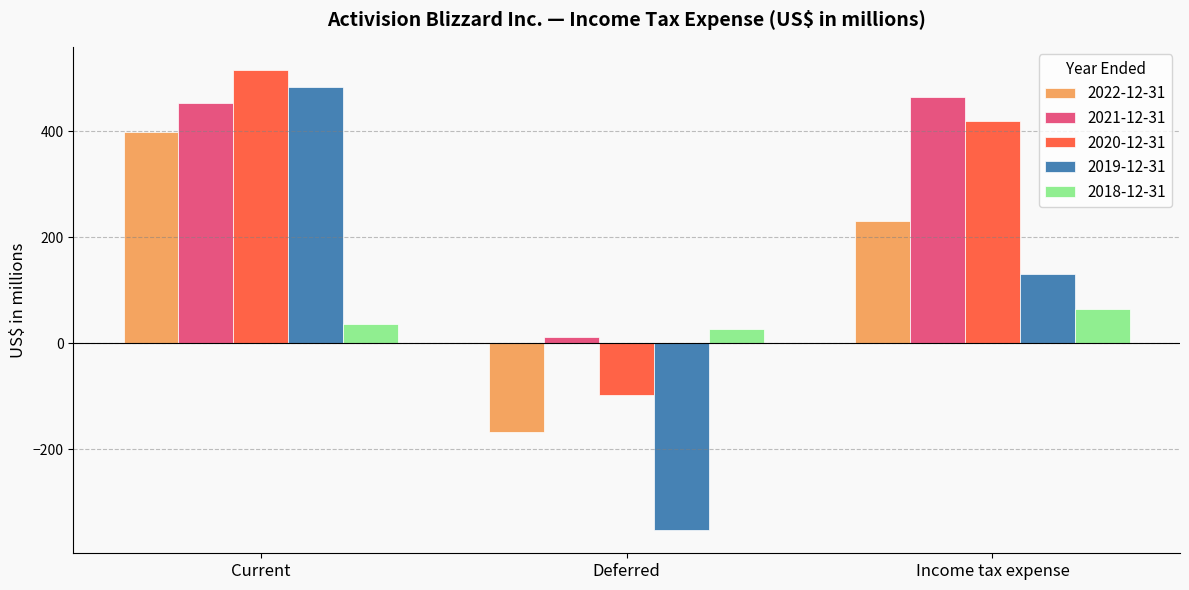

Reading left to right, what are all the values shown in this chart?

2022-12-31: Current=399	Deferred=-168	Income tax expense=231
2021-12-31: Current=453	Deferred=12	Income tax expense=465
2020-12-31: Current=516	Deferred=-97	Income tax expense=419
2019-12-31: Current=483	Deferred=-353	Income tax expense=130
2018-12-31: Current=37	Deferred=27	Income tax expense=64